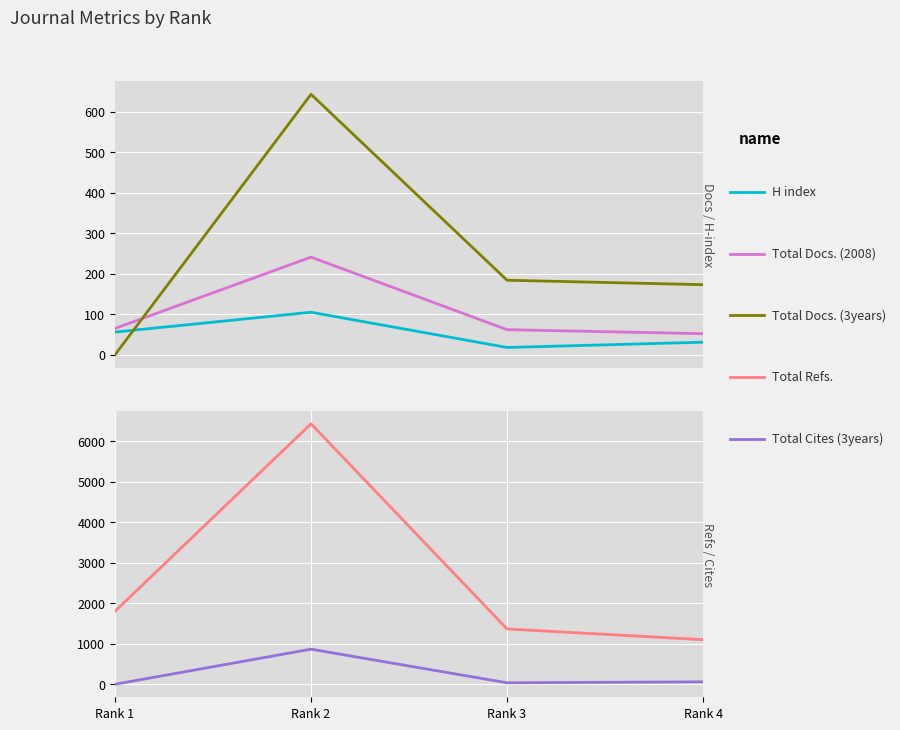

What is the value of the Total Docs. (2008) point at the 4th from the left?

52